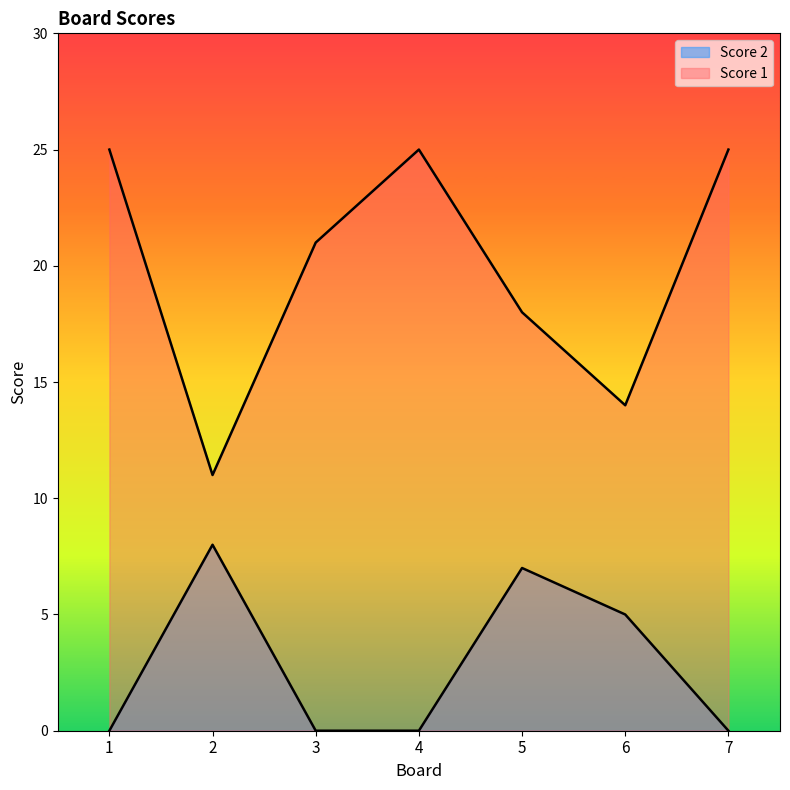

True or false: Score 2 has a value of 0 at 7.

True